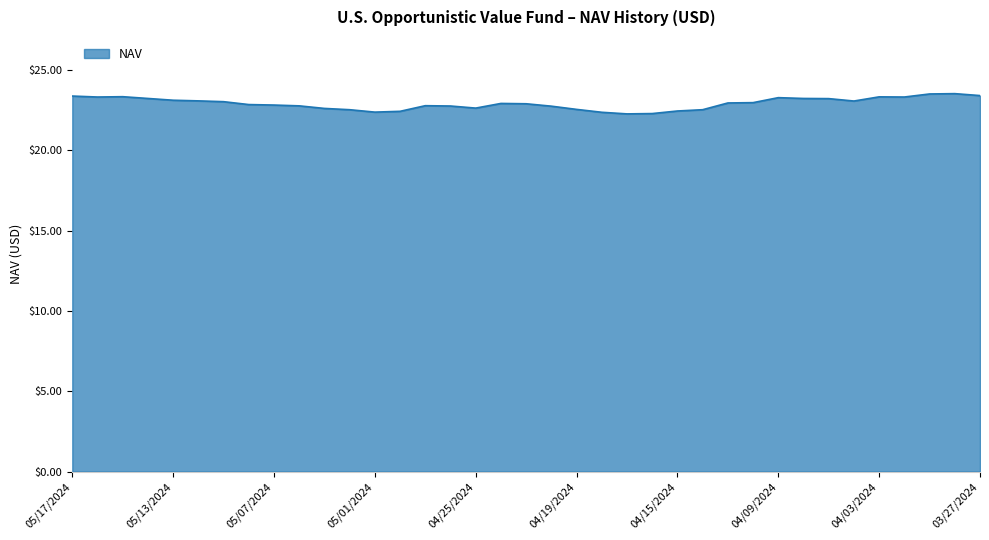

What is the maximum value shown in the chart?

23.5